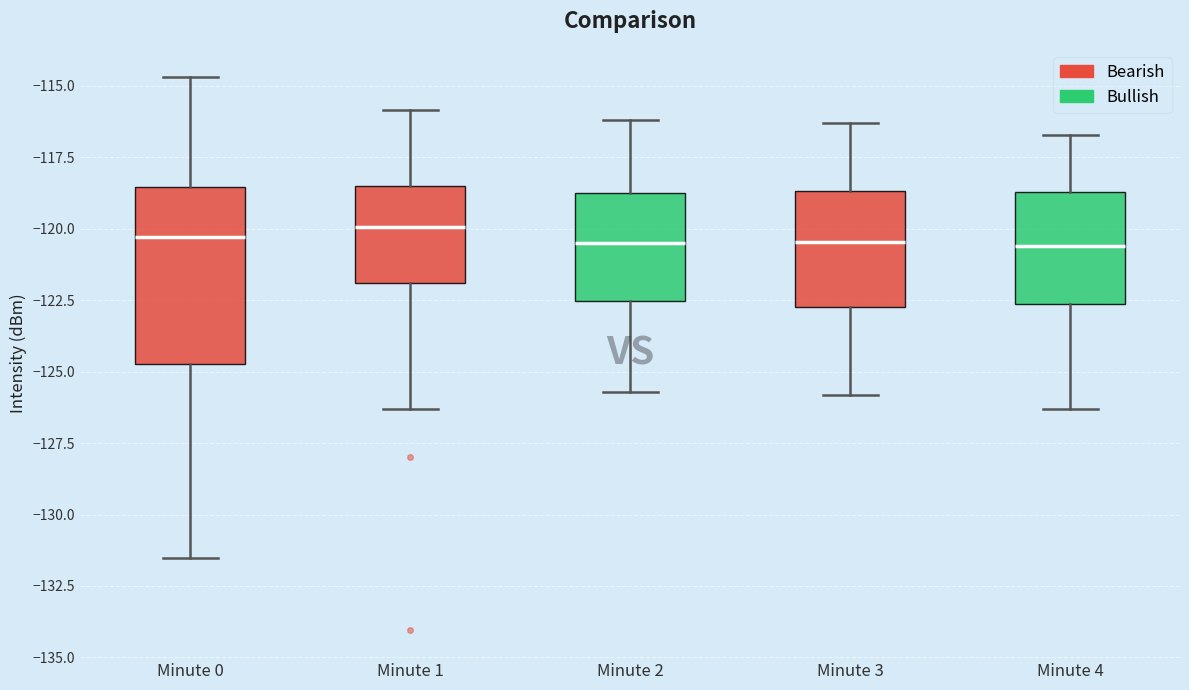

Reading left to right, transcribe this box plot: for each box, give where its median line is, the range the box spans, and where its two whiskers end, as read against the y-axis. The values are not printed on the chart, so give them approximately, as read against the axis.

Minute 0: median -120.5, box -124.5 to -118.5, whiskers -131.5 to -114.5
Minute 1: median -120.0, box -122.0 to -118.5, whiskers -126.5 to -116.0
Minute 2: median -120.5, box -122.5 to -118.5, whiskers -125.5 to -116.0
Minute 3: median -120.5, box -122.5 to -118.5, whiskers -126.0 to -116.5
Minute 4: median -120.5, box -122.5 to -118.5, whiskers -126.5 to -116.5